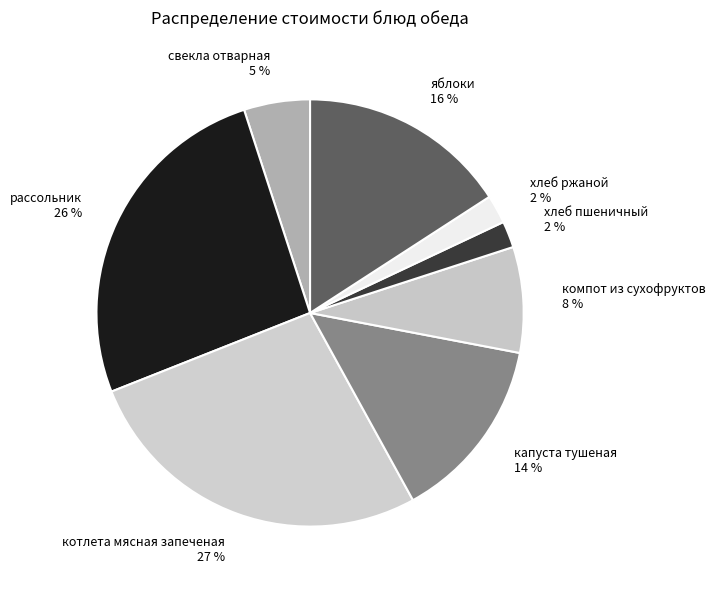

Which category has the biggest portion of the pie?

котлета мясная запеченая